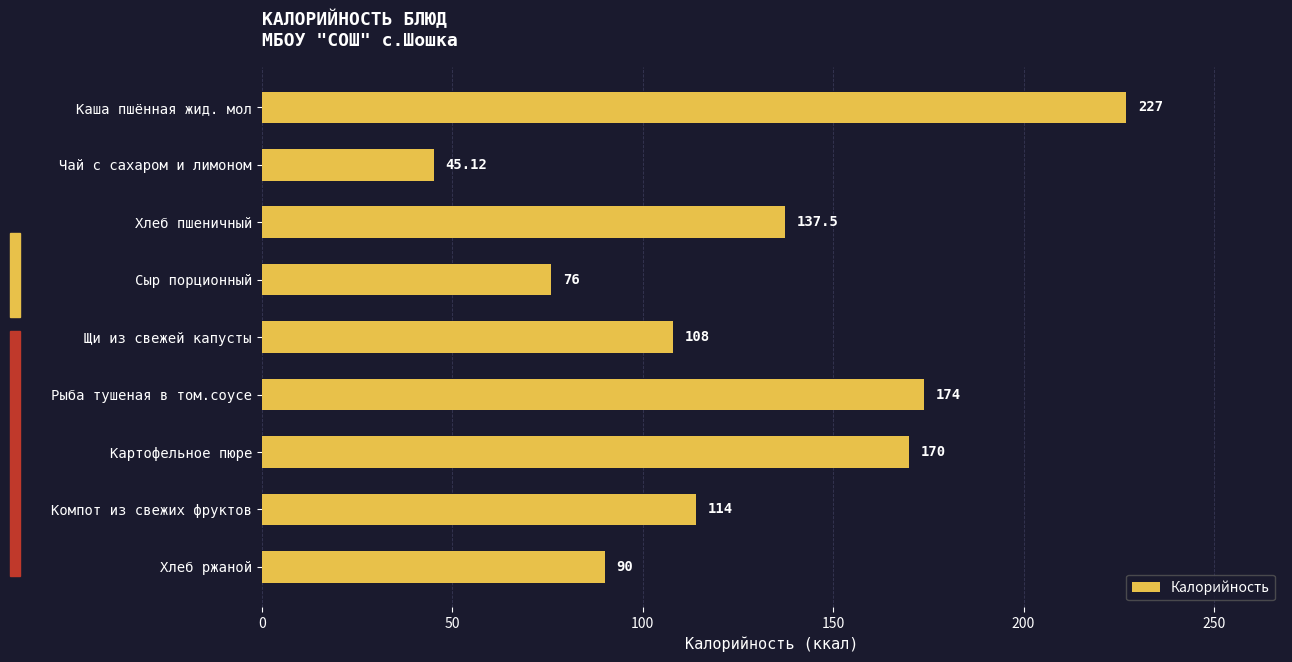

What is the difference between the values at Хлеб ржаной and Щи из свежей капусты?

18.0